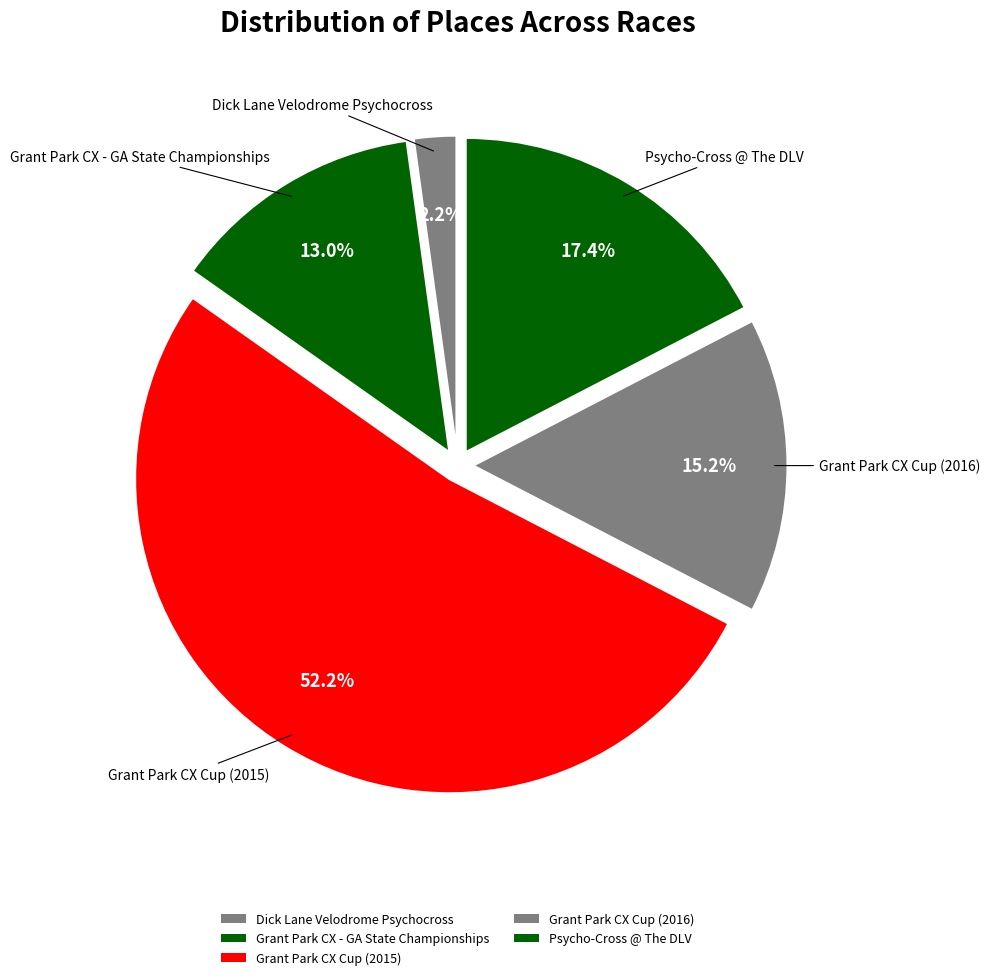

Count the number of slices in the pie.

5